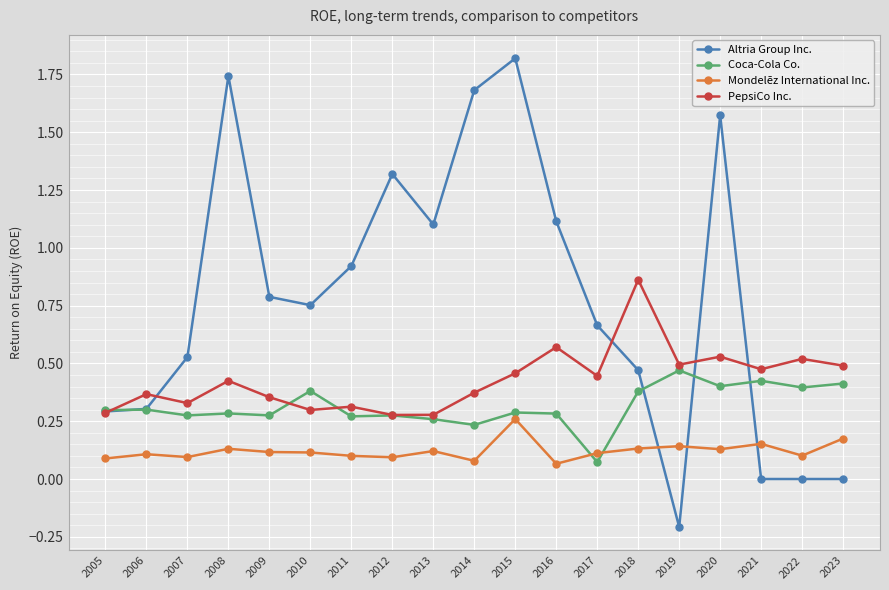

What is the total value across all series at 2006?

1.1